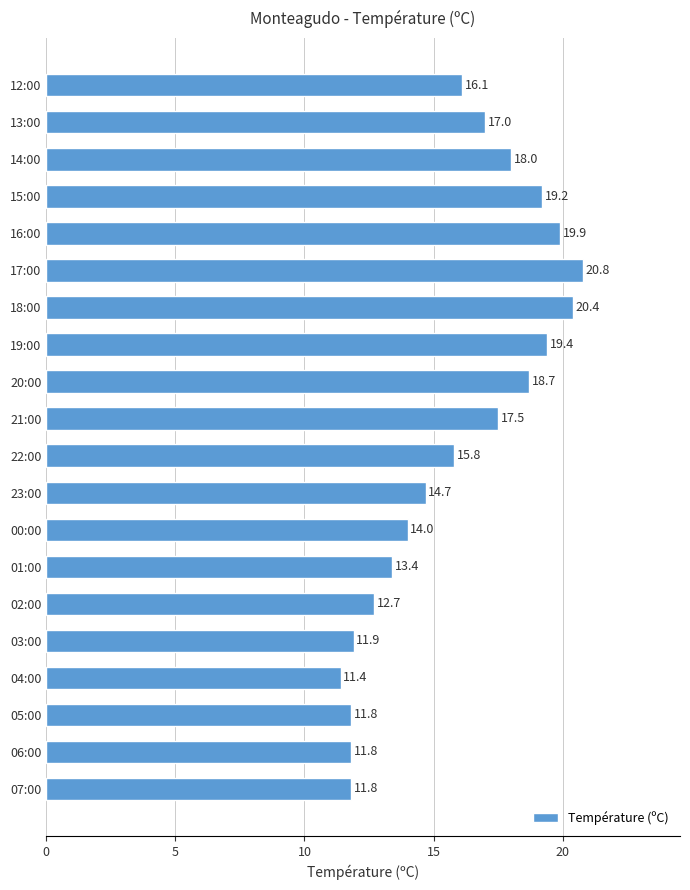

What is the average value?

15.8